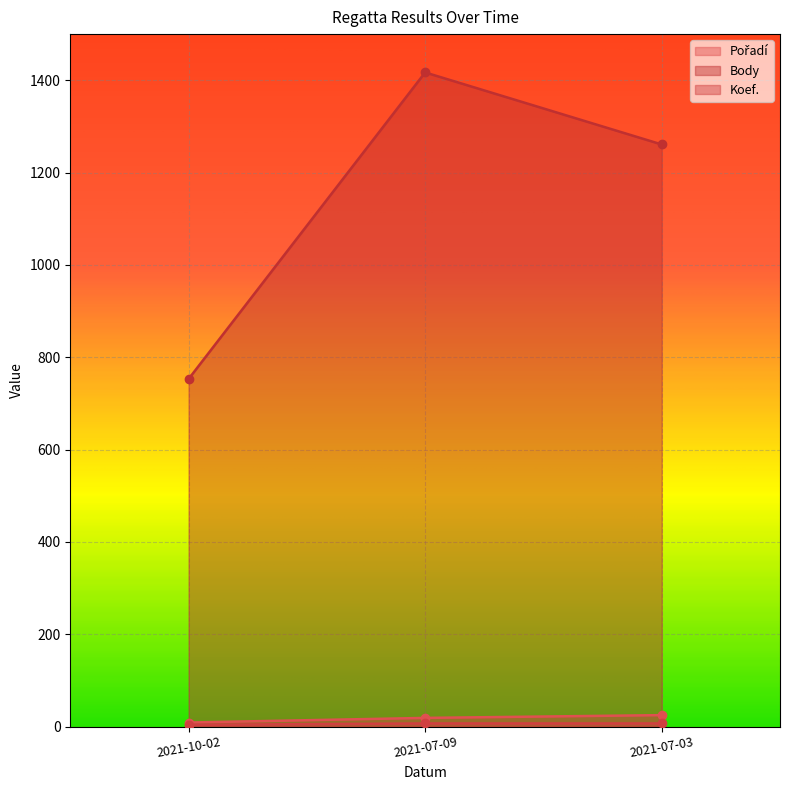

How many lines are shown in the chart?

3